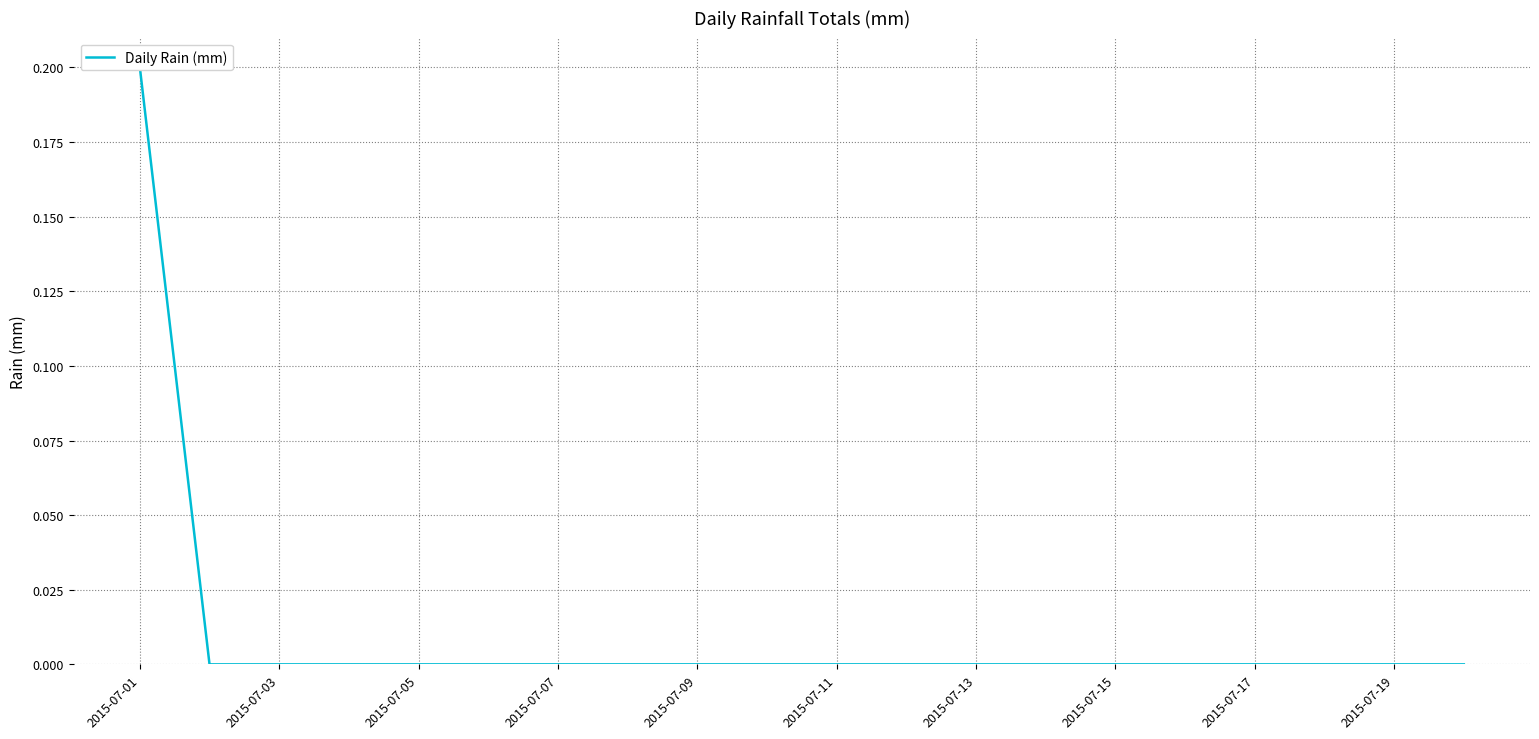

Which label corresponds to the smallest value in the chart?

2015-07-03